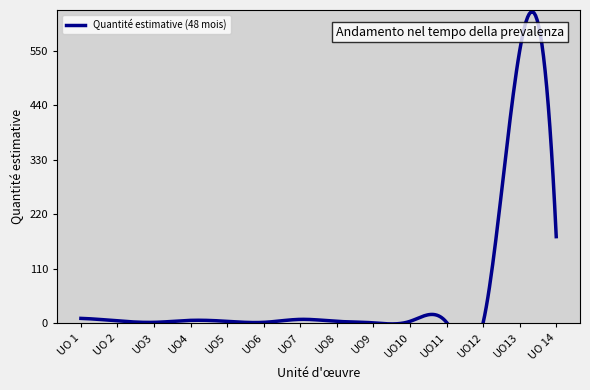

What is the change in value from UO5 to UO11?

-2